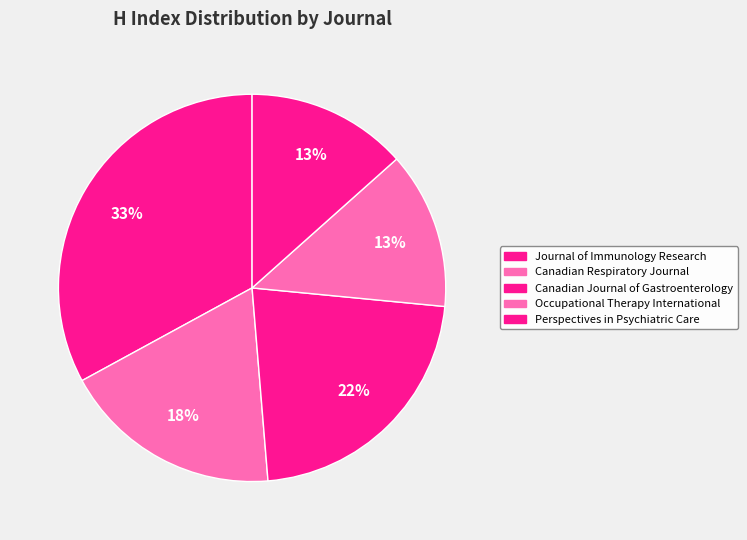

Between Canadian Respiratory Journal and Journal of Immunology Research, which is larger?

Journal of Immunology Research